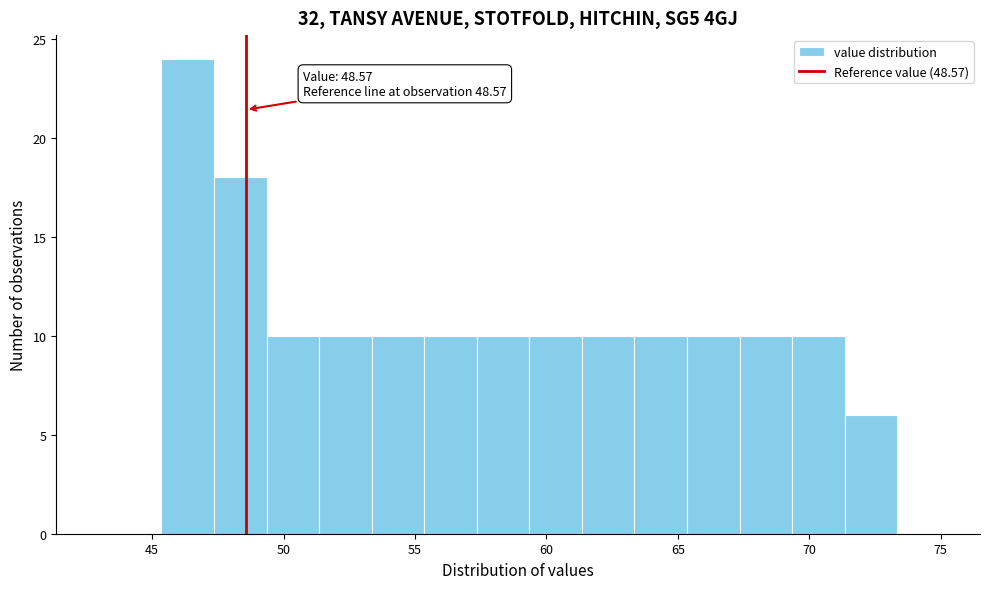

Which range on the x-axis has the tallest bar?

45.35 to 47.35